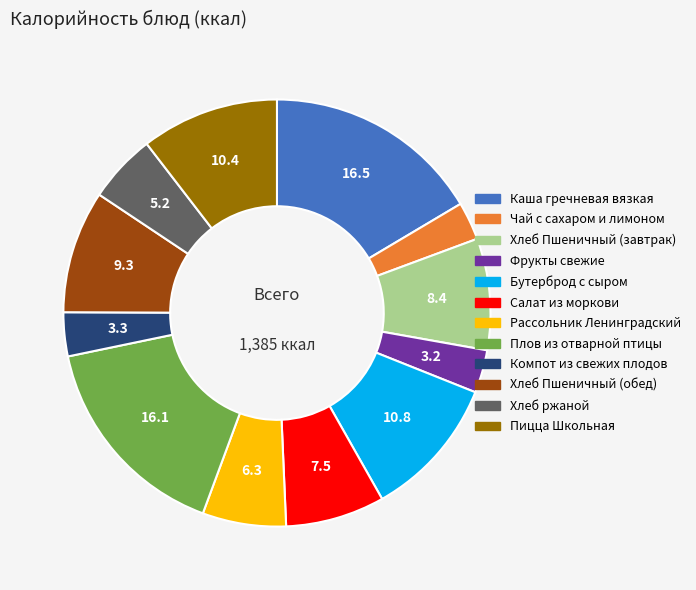

The Рассольник Ленинградский slice represents 6% of the pie. True or false?

True